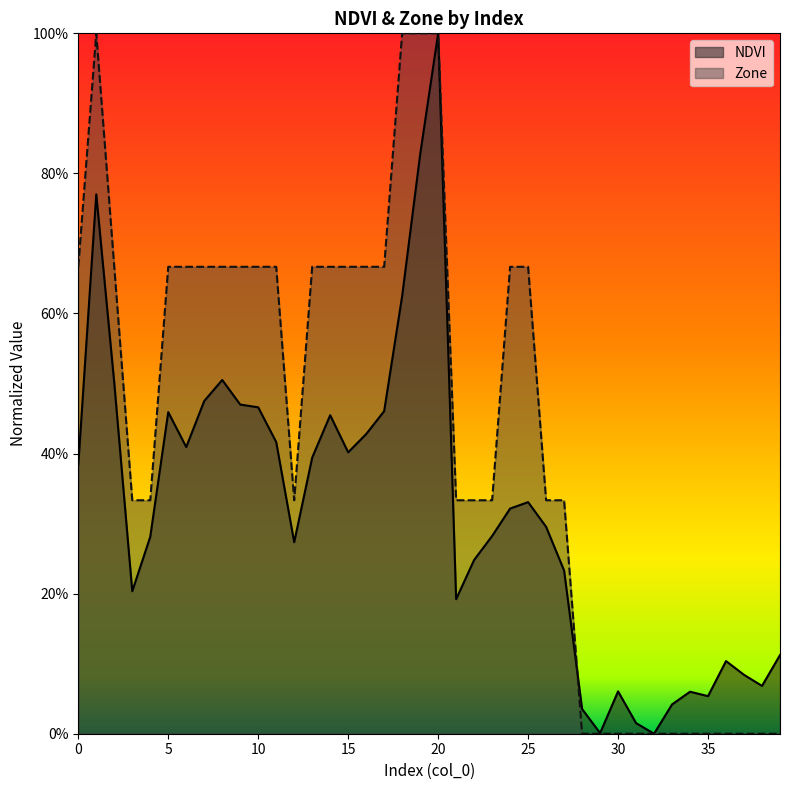

List the series in order of their overall mean, lowest first.

NDVI, Zone